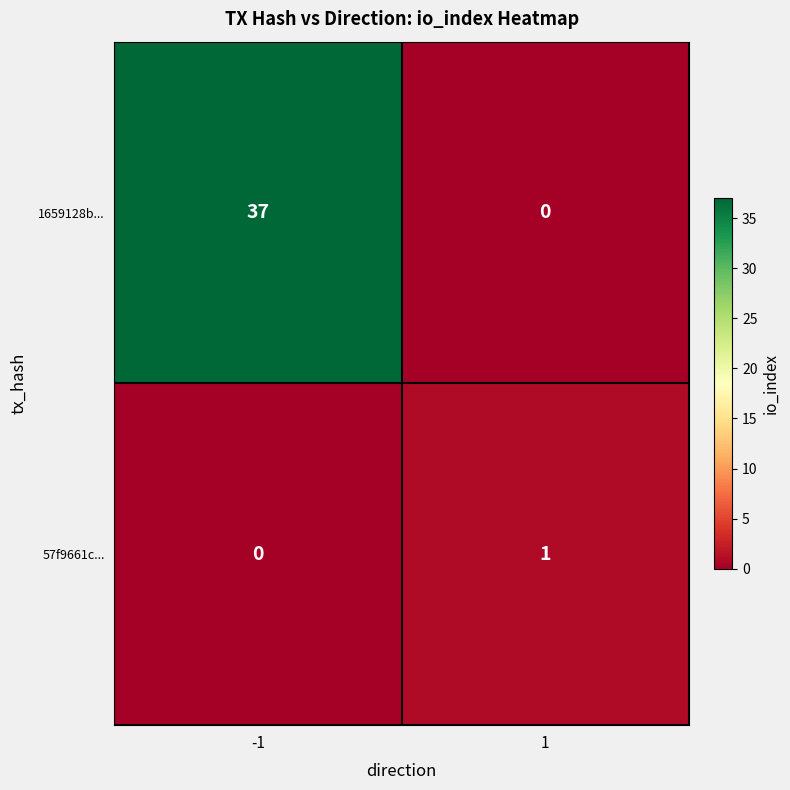

What is the sum of all 1659128b... values?

37